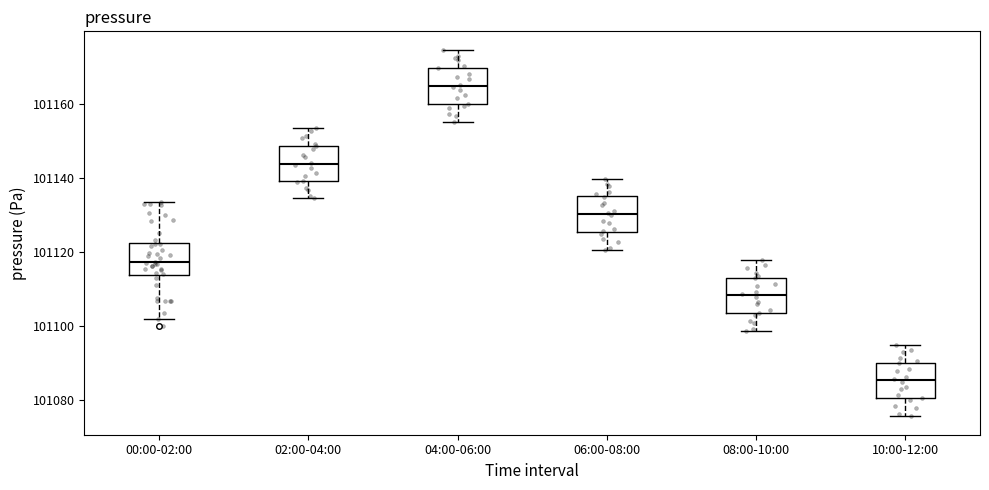

Reading left to right, read every box against the y-axis: the position of its median line, the range the box covers, and the ends of its whiskers. The values are not printed on the chart, so give them approximately, as read against the axis.

00:00-02:00: median 101118, box 101114 to 101122, whiskers 101102 to 101134
02:00-04:00: median 101144, box 101140 to 101148, whiskers 101134 to 101154
04:00-06:00: median 101164, box 101160 to 101170, whiskers 101156 to 101174
06:00-08:00: median 101130, box 101126 to 101136, whiskers 101120 to 101140
08:00-10:00: median 101108, box 101104 to 101114, whiskers 101098 to 101118
10:00-12:00: median 101086, box 101080 to 101090, whiskers 101076 to 101094